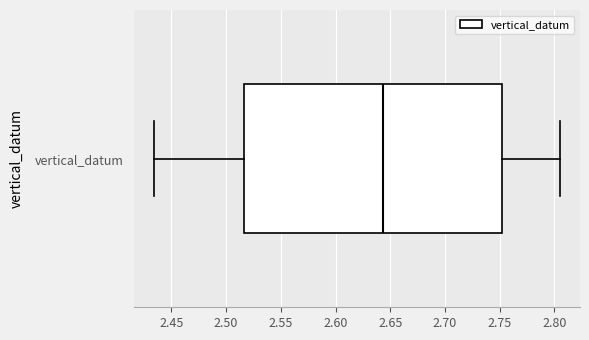

Where is the left edge of the box for vertical_datum on the x-axis? The values are not printed on the chart, so give them approximately, as read against the axis.

2.515